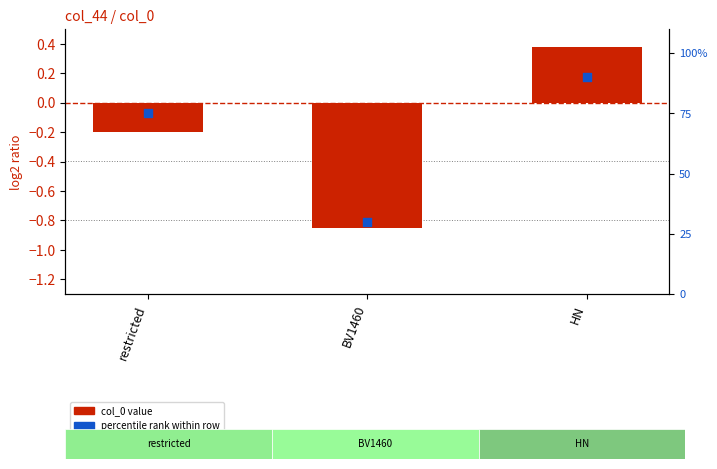

What is the total value across all series at BV1460?

29.1